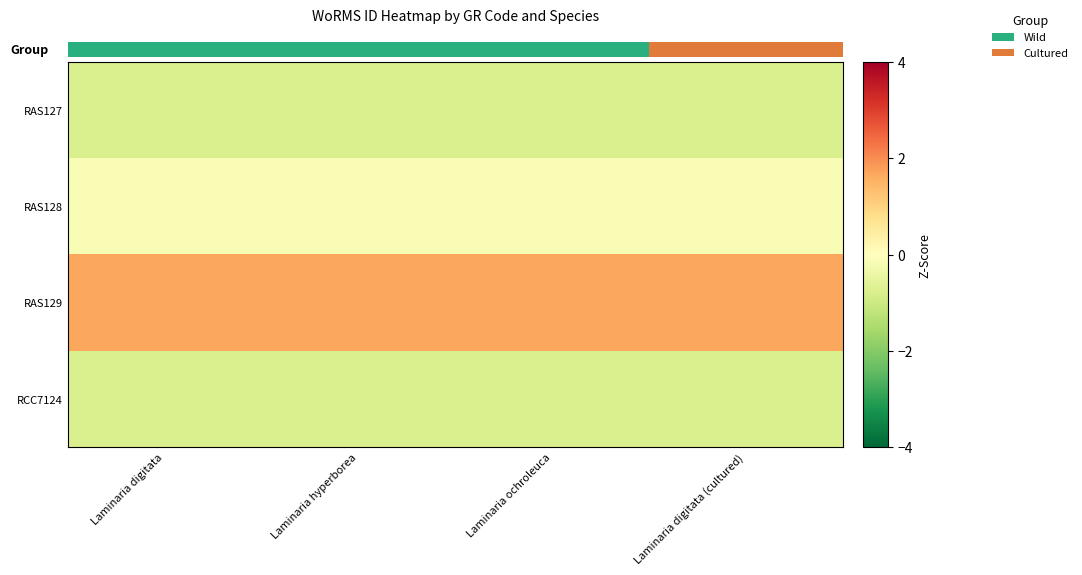

Rank the series by their maximum value, from lowest to highest.

RAS127, RCC7124, RAS128, RAS129